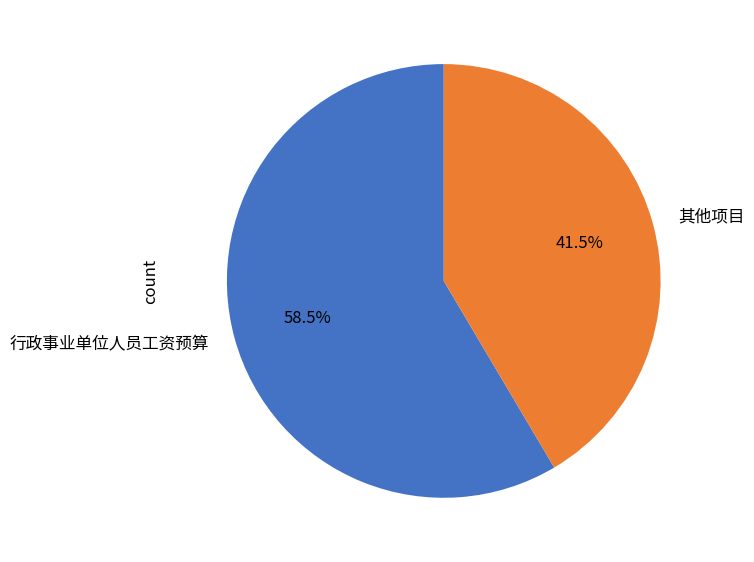

Is it true that 行政事业单位人员工资预算 is 45% of the pie?

False